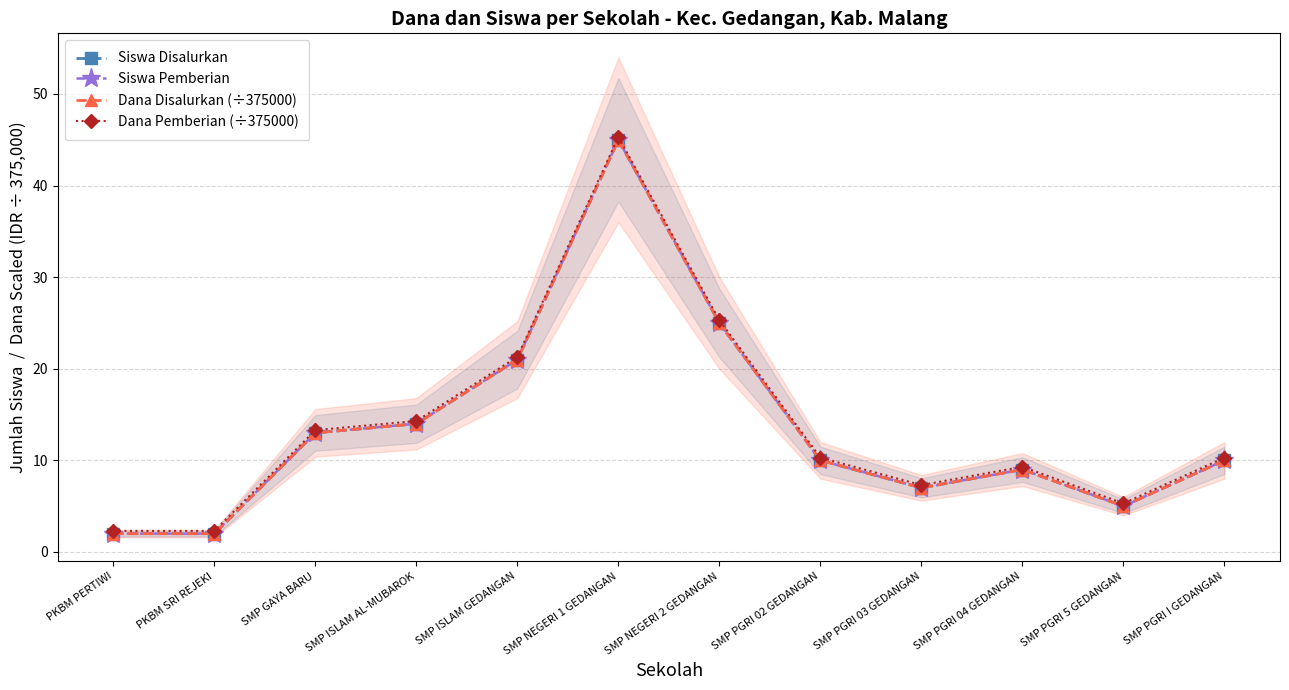

Is this an area chart (filled region under the line)?

No